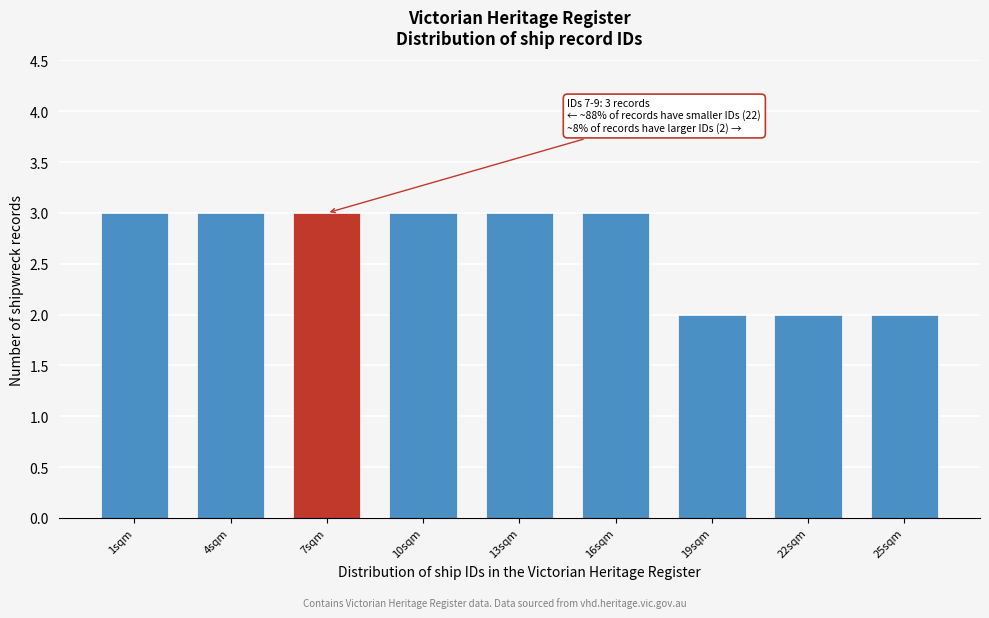

Reading right to left, extract all data points from this chart.

2	2	2	3	3	3	3	3	3